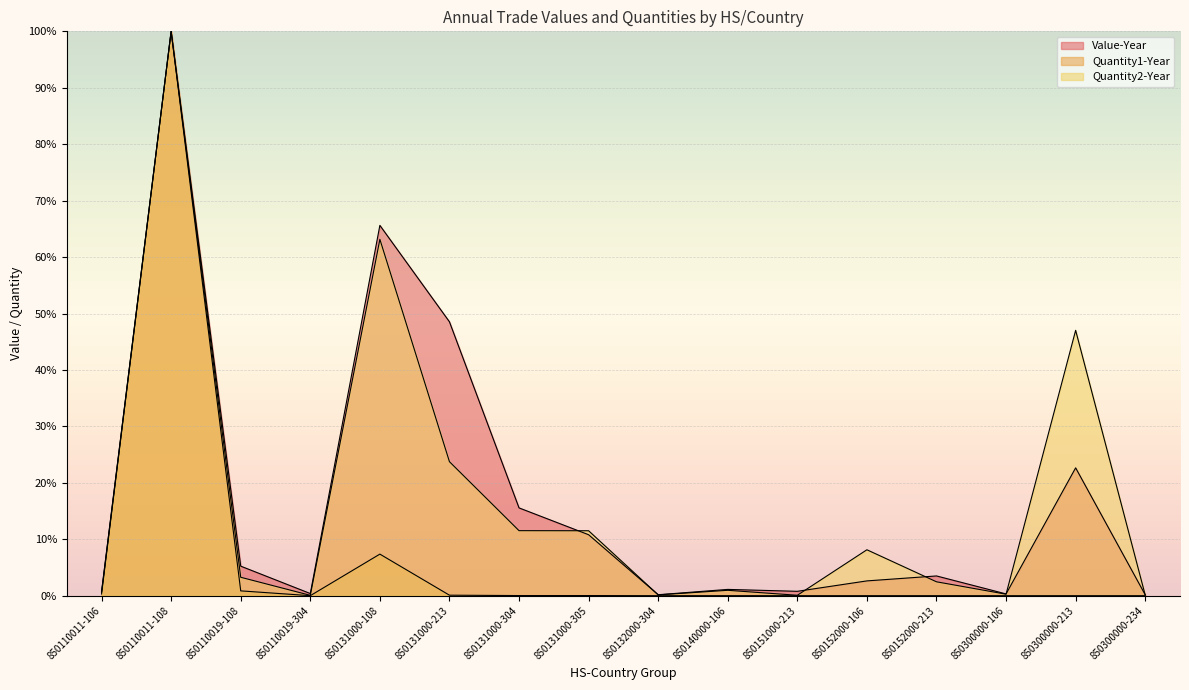

What is the spread (max minus min) of values at 850300000-213?

47.0